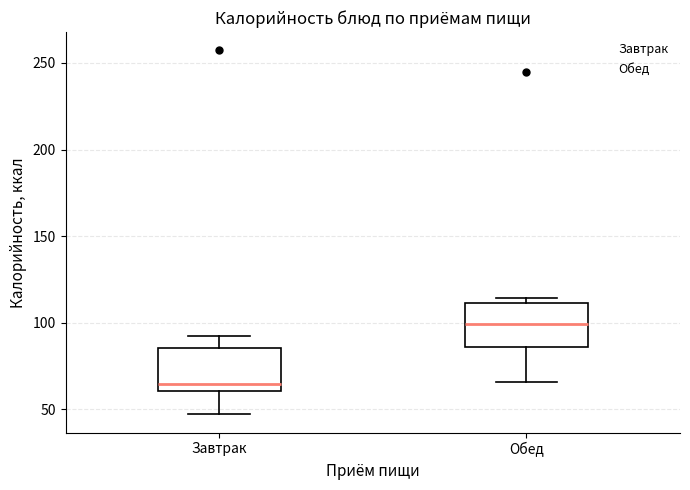

Where does the lower whisker of the box for Обед end on the y-axis? The values are not printed on the chart, so give them approximately, as read against the axis.

65